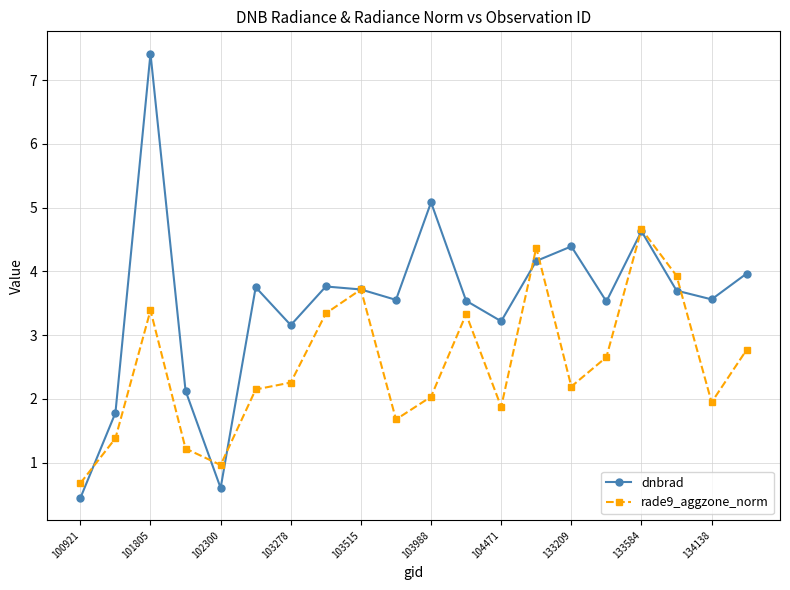

Count the number of data series in this chart.

2